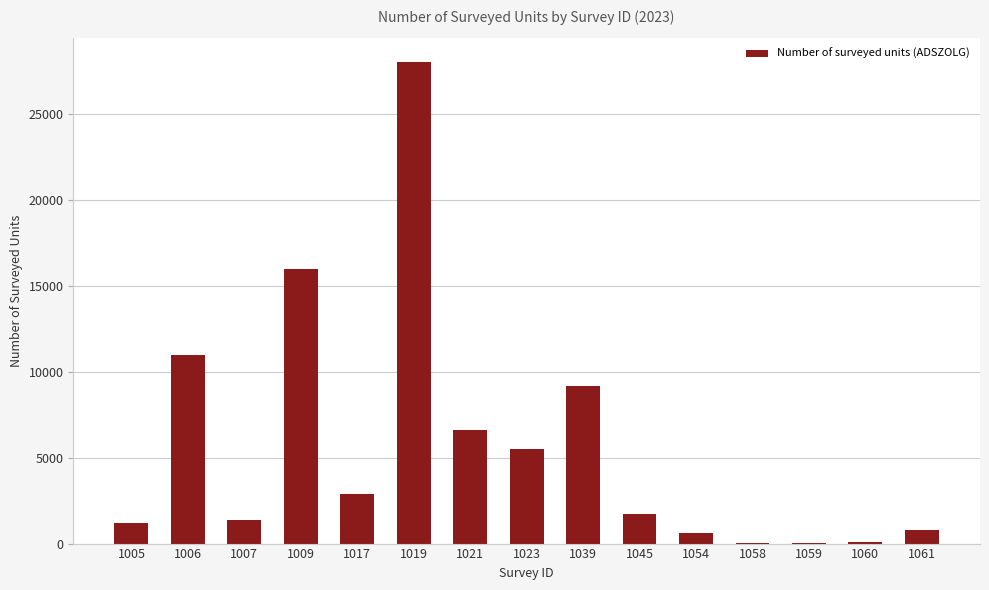

The chart shows a value of 1200 at 1005. True or false?

True